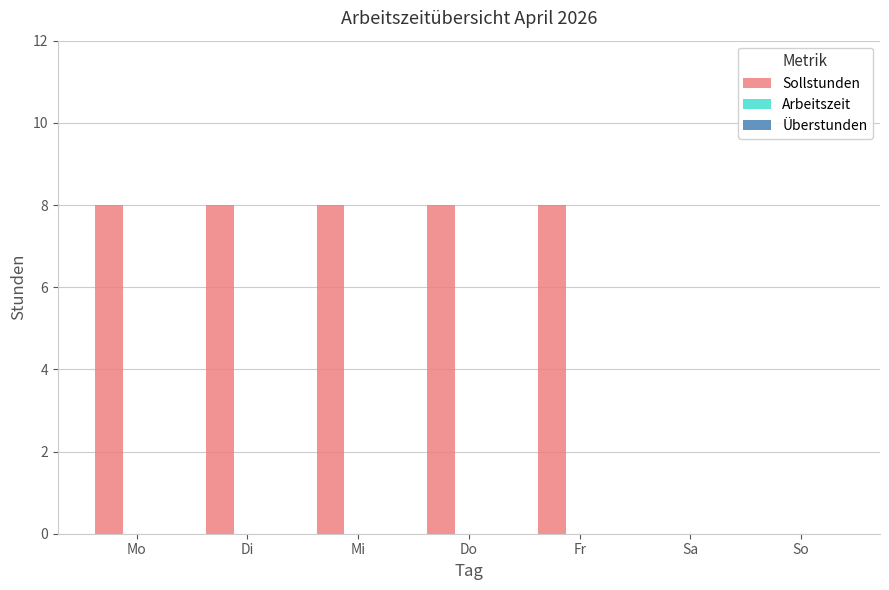

Is it true that the value at So is 0?

True